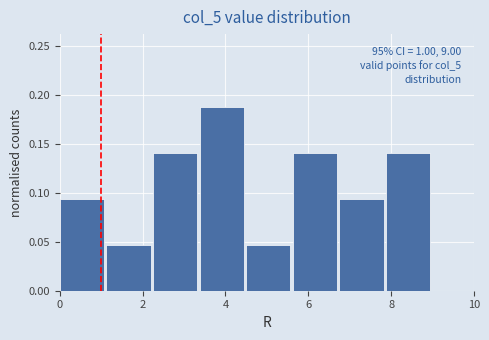

Which range on the x-axis has the tallest bar?

3.4 to 4.6